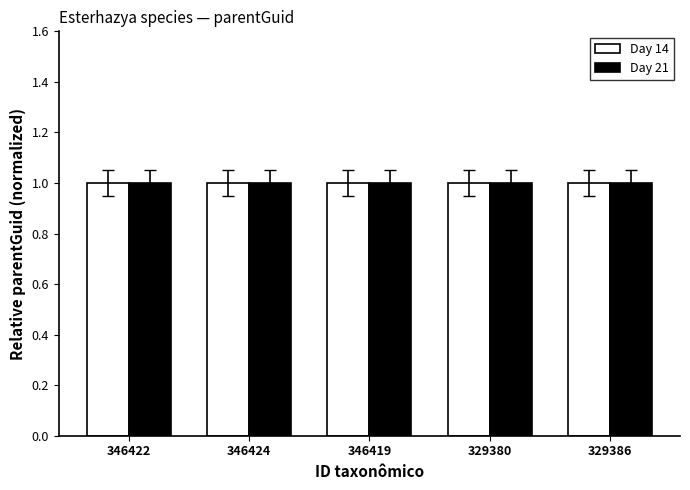

What is the total value across all series at 346419?

2.0